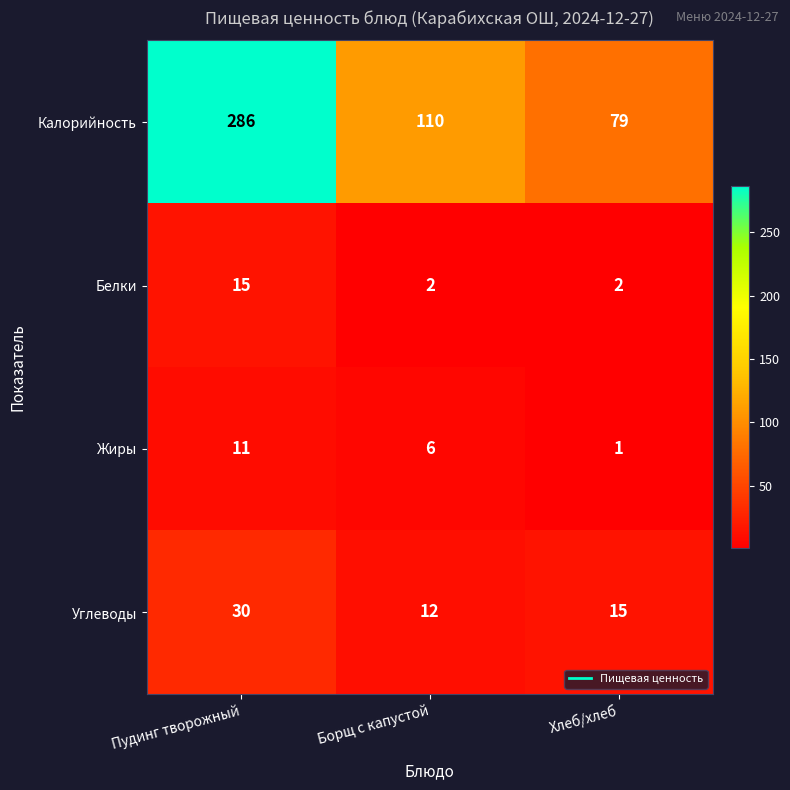

At which category does the chart reach its peak across all series?

Пудинг творожный